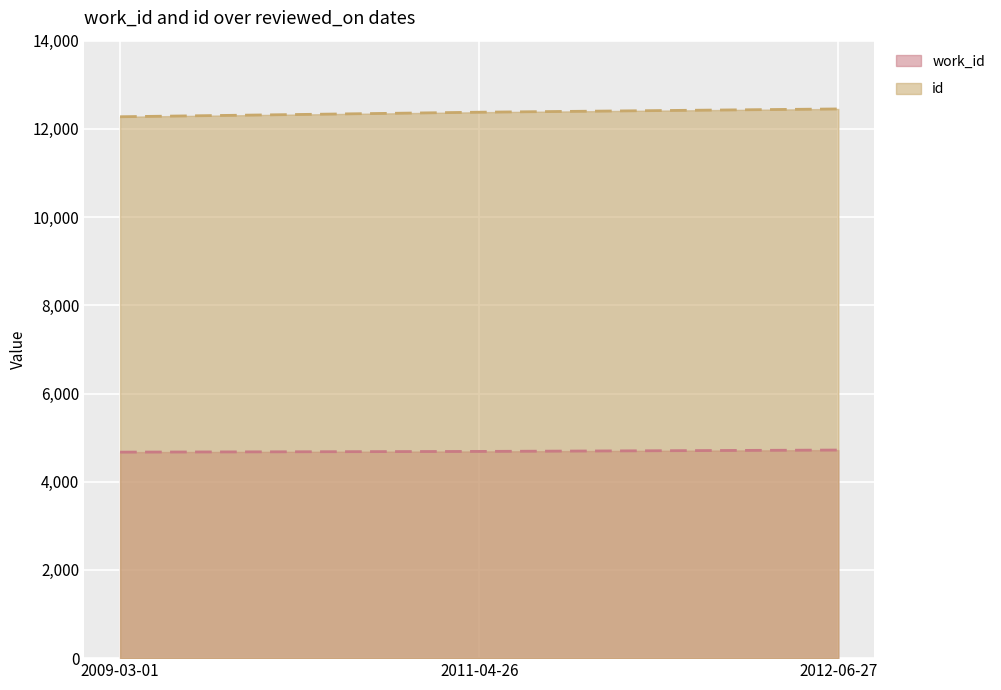

How many id values are between 12275 and 12452?

3